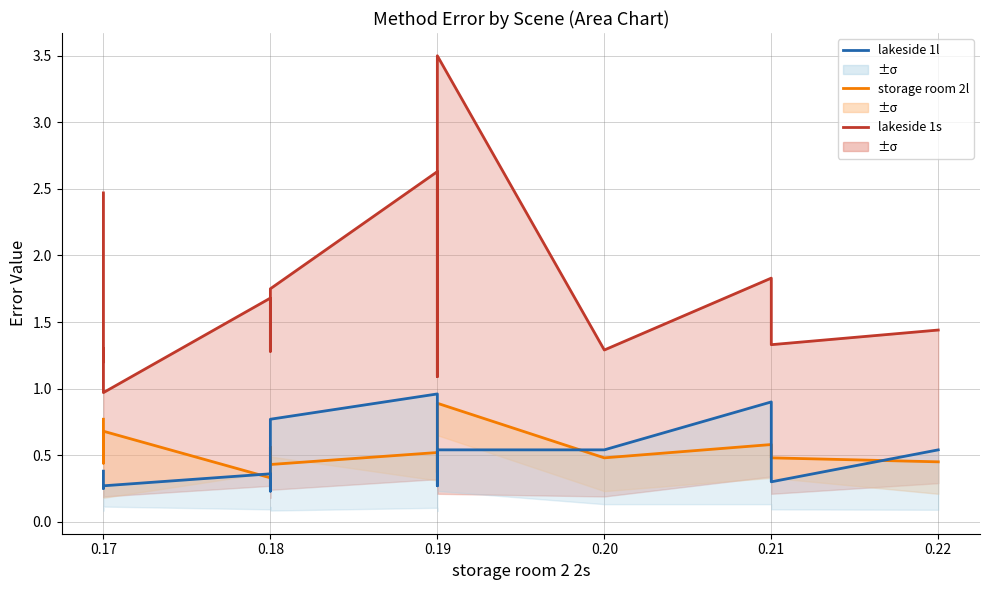

Does the chart display data point markers on the line(s)?

No